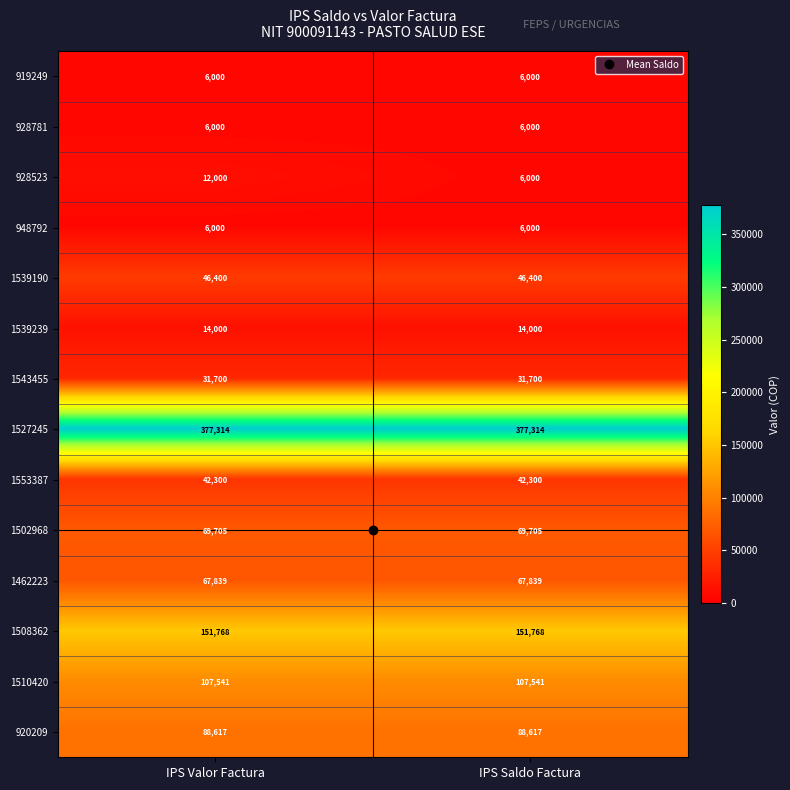

Which series has the widest spread of values?

928523